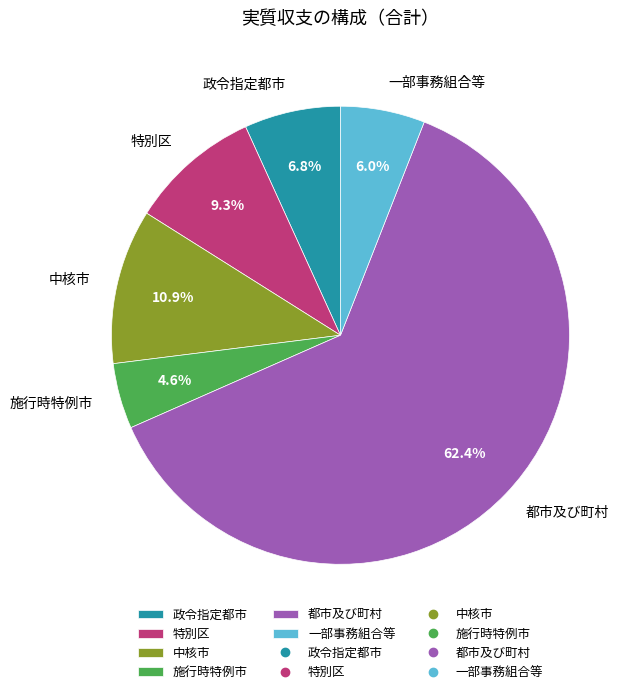

Which slice is the largest?

都市及び町村